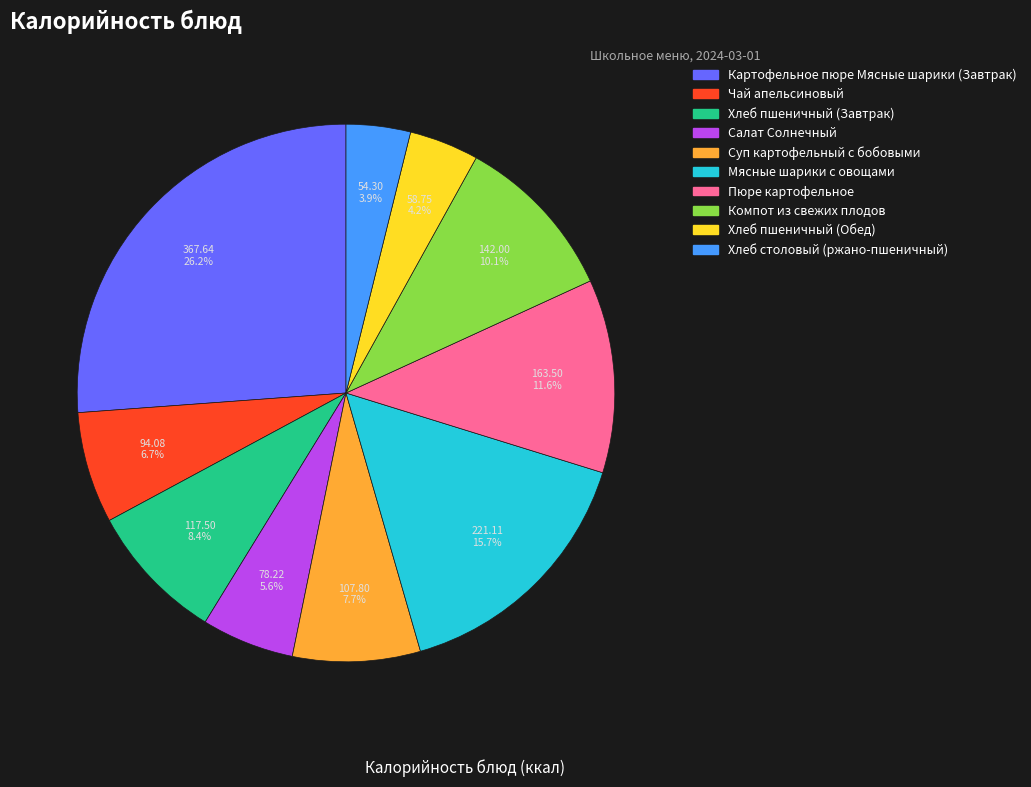

How much of the chart is everything except Компот из свежих плодов?

89.9%